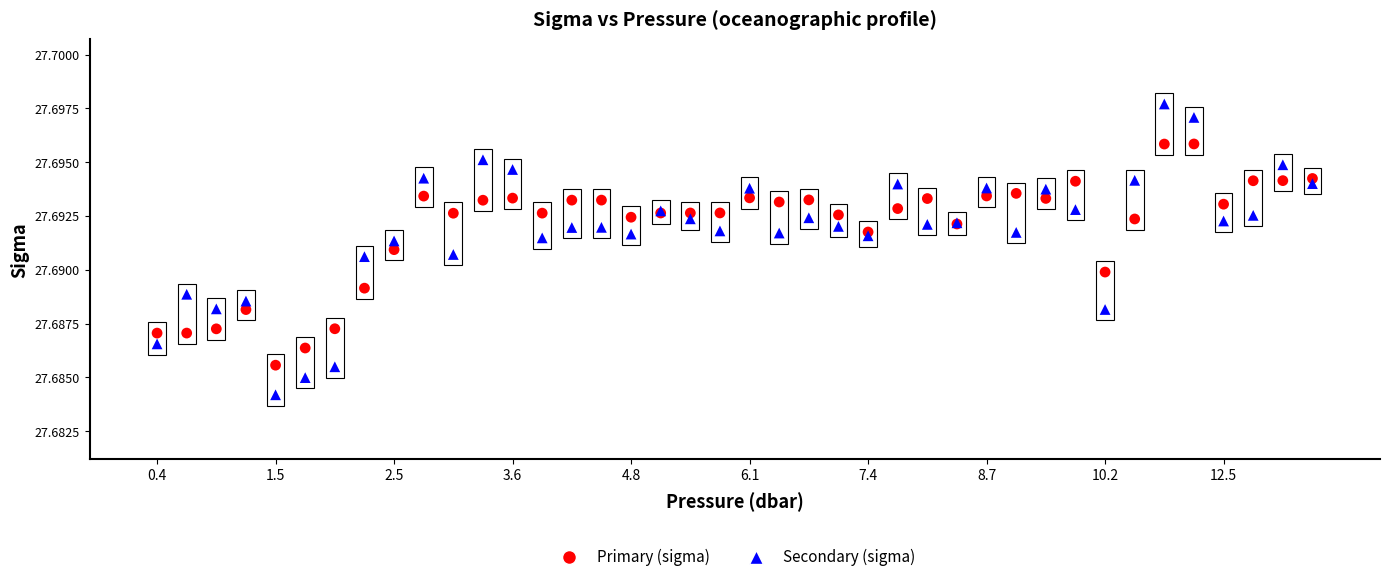

Which series reaches the maximum Y coordinate?

Secondary (sigma)